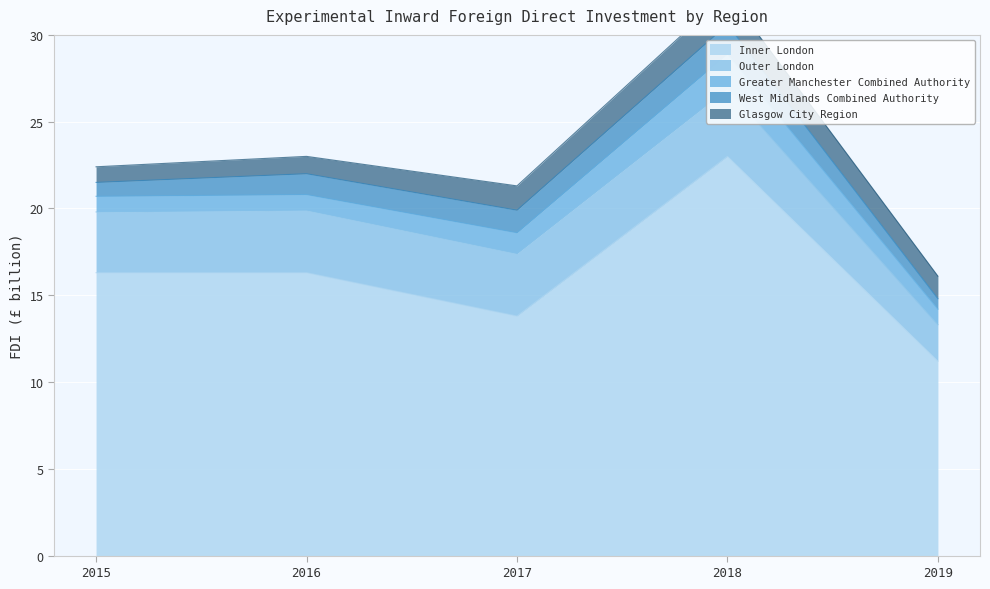

True or false: Outer London has more than 0 points higher than both neighbors.

True